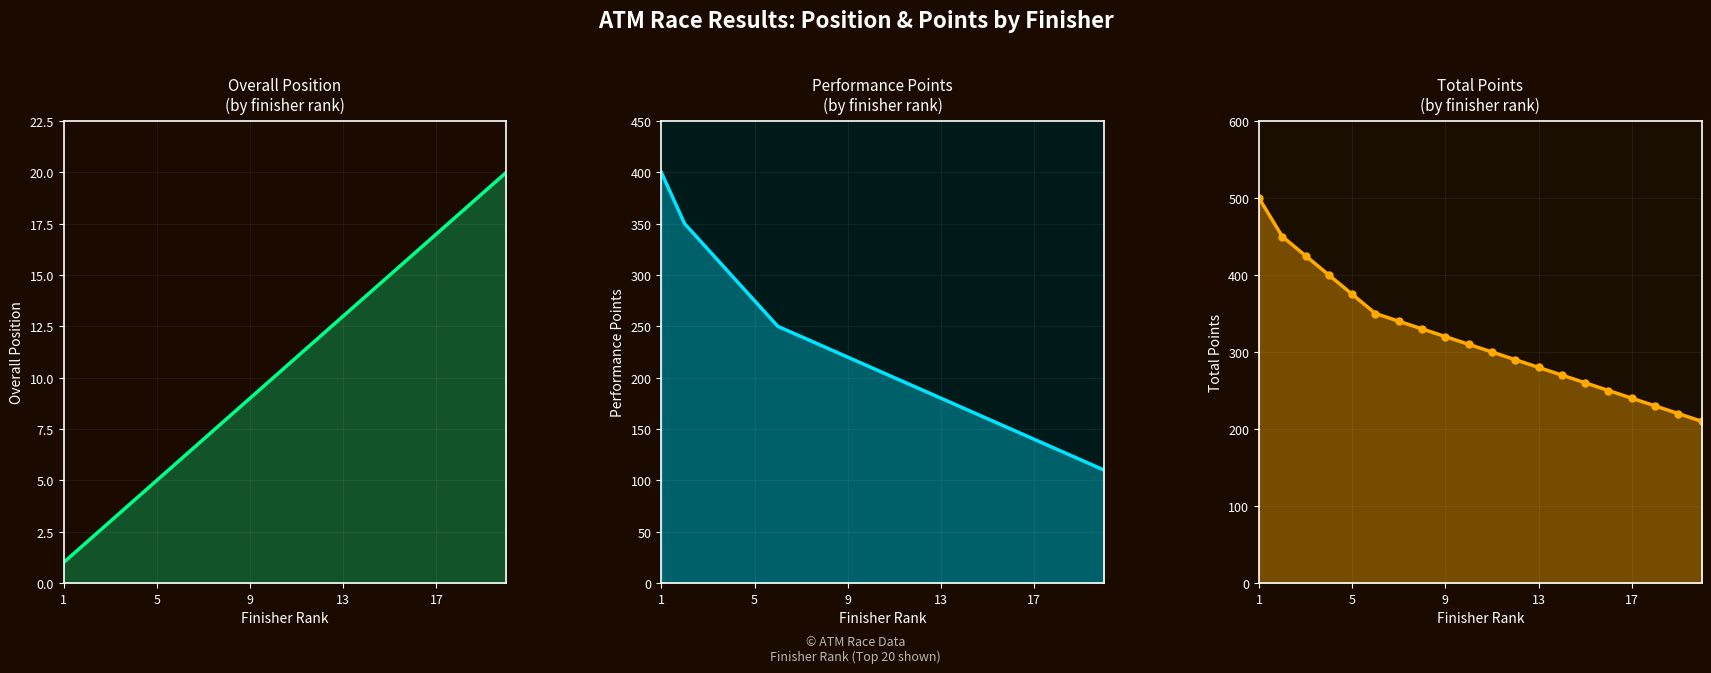

True or false: Overall Position and Performance Points intersect in this chart.

False